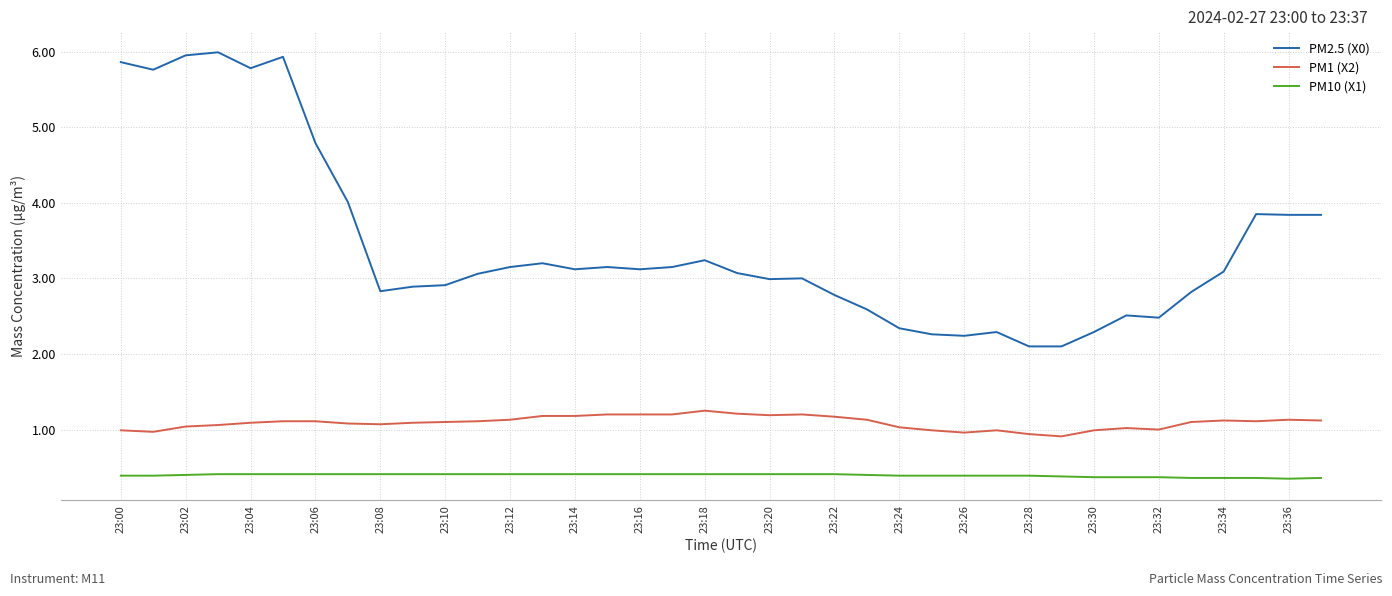

What is the highest value of the PM2.5 (X0) series?

6.0